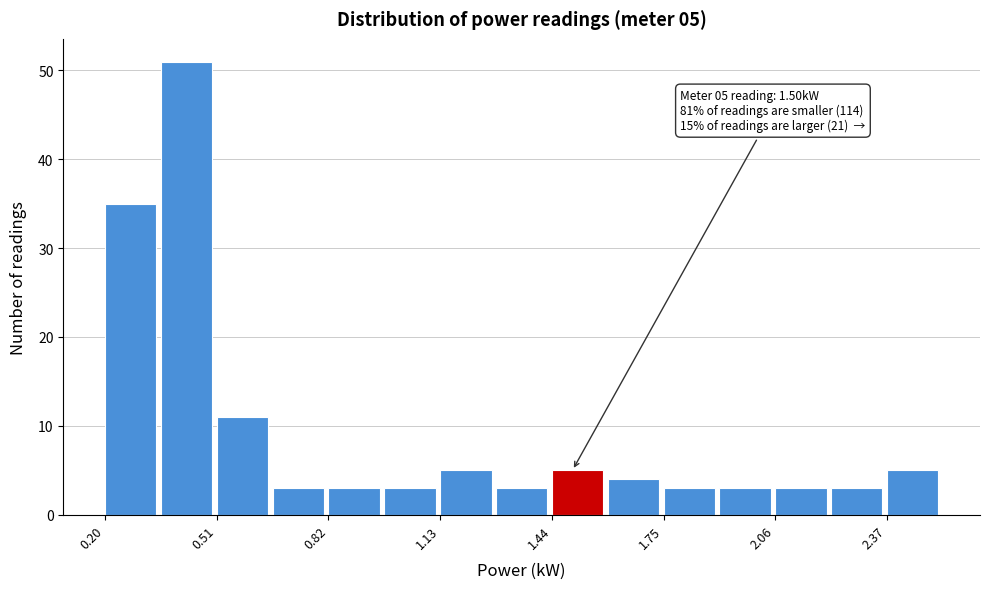

Read against the x-axis, roughly where is the centre of the tallest bar?

0.45